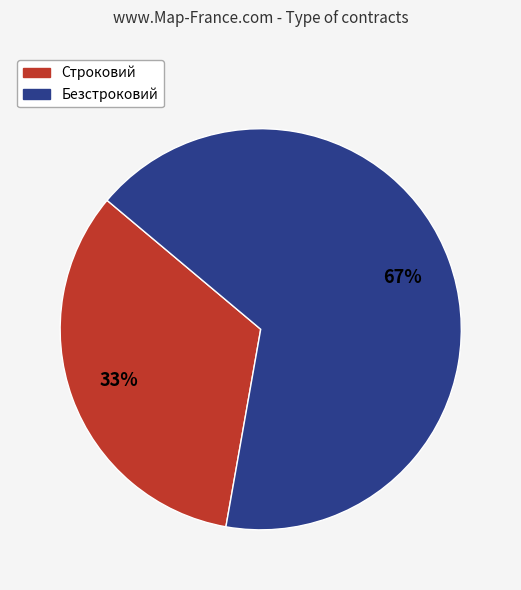

To the nearest percent, what portion does Строковий represent?

33%